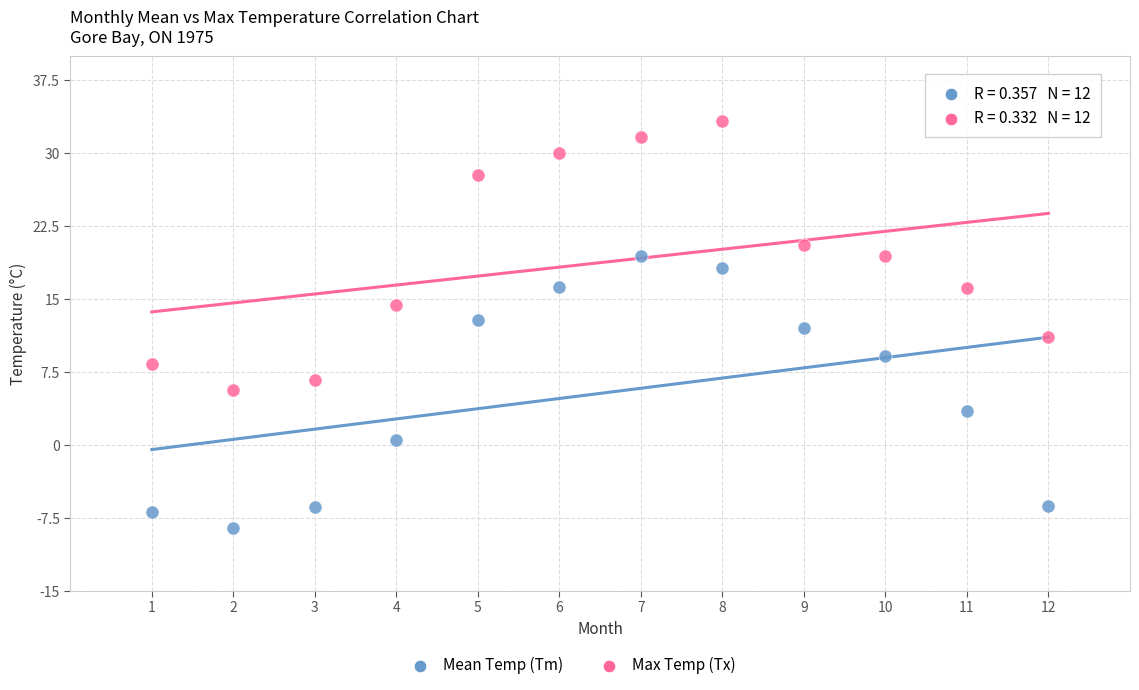

Across all data points, what is the range of Y values (max minus min)?

41.9